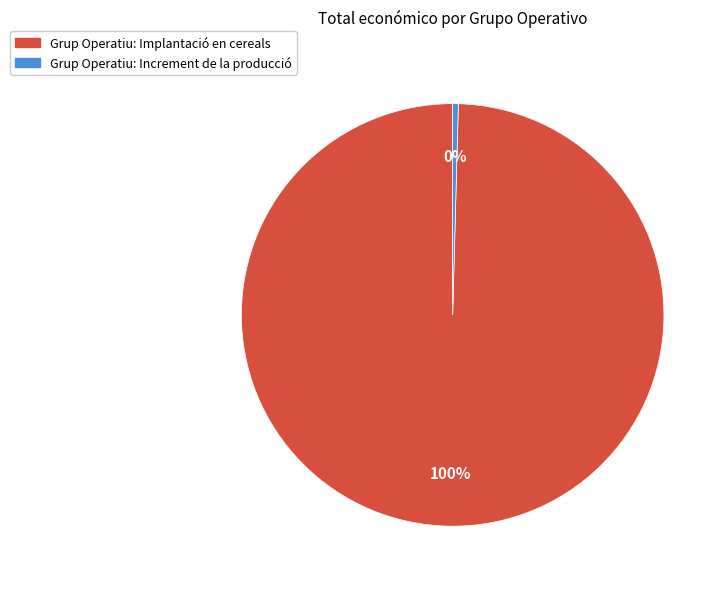

Approximately how many times larger is the value at Grup Operatiu: Implantació en cereals compared to Grup Operatiu: Increment de la producció?

232.0